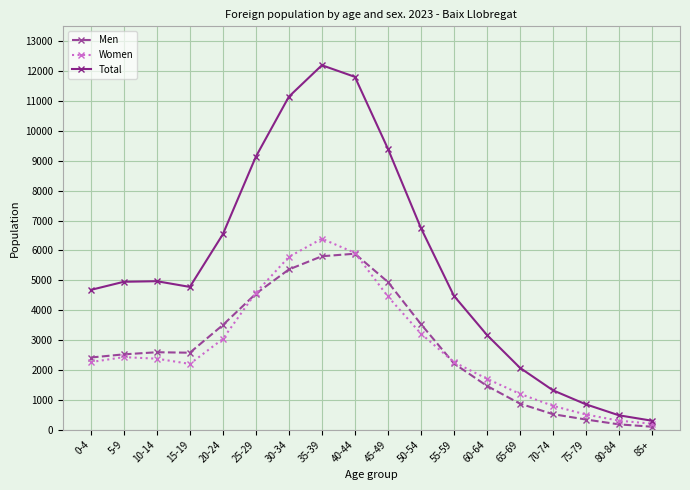

What is the difference between the Men values at 5-9 and 45-49?

2423